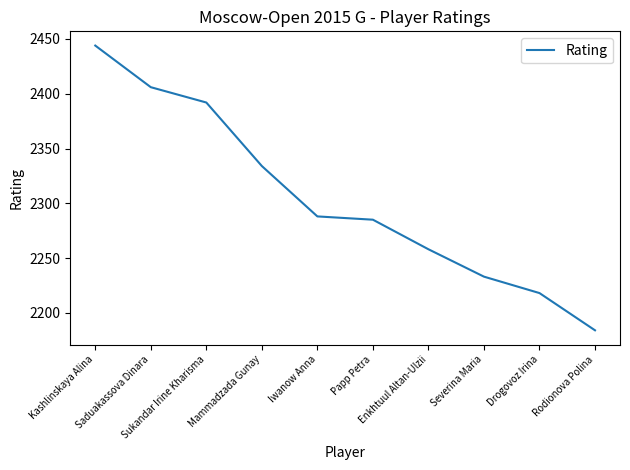

What is the change in value from Papp Petra to Severina Maria?

-52